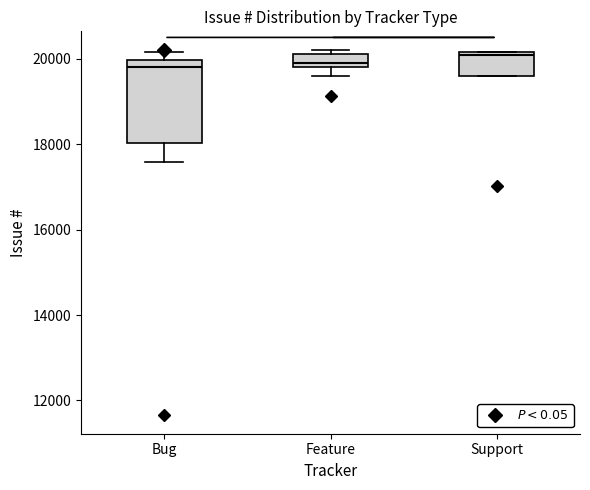

Where is the lower edge of the box for Support on the y-axis? The values are not printed on the chart, so give them approximately, as read against the axis.

19600